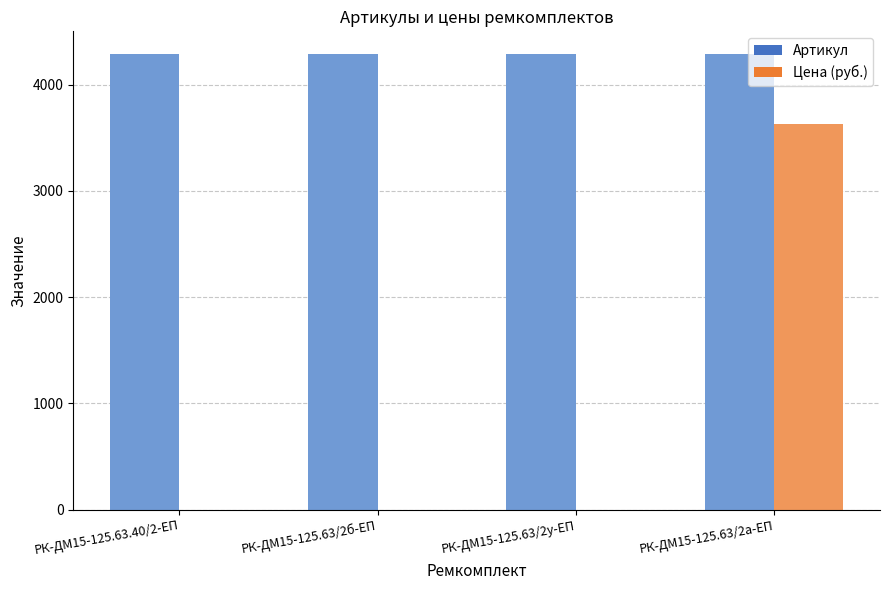

How many groups of bars are there?

4